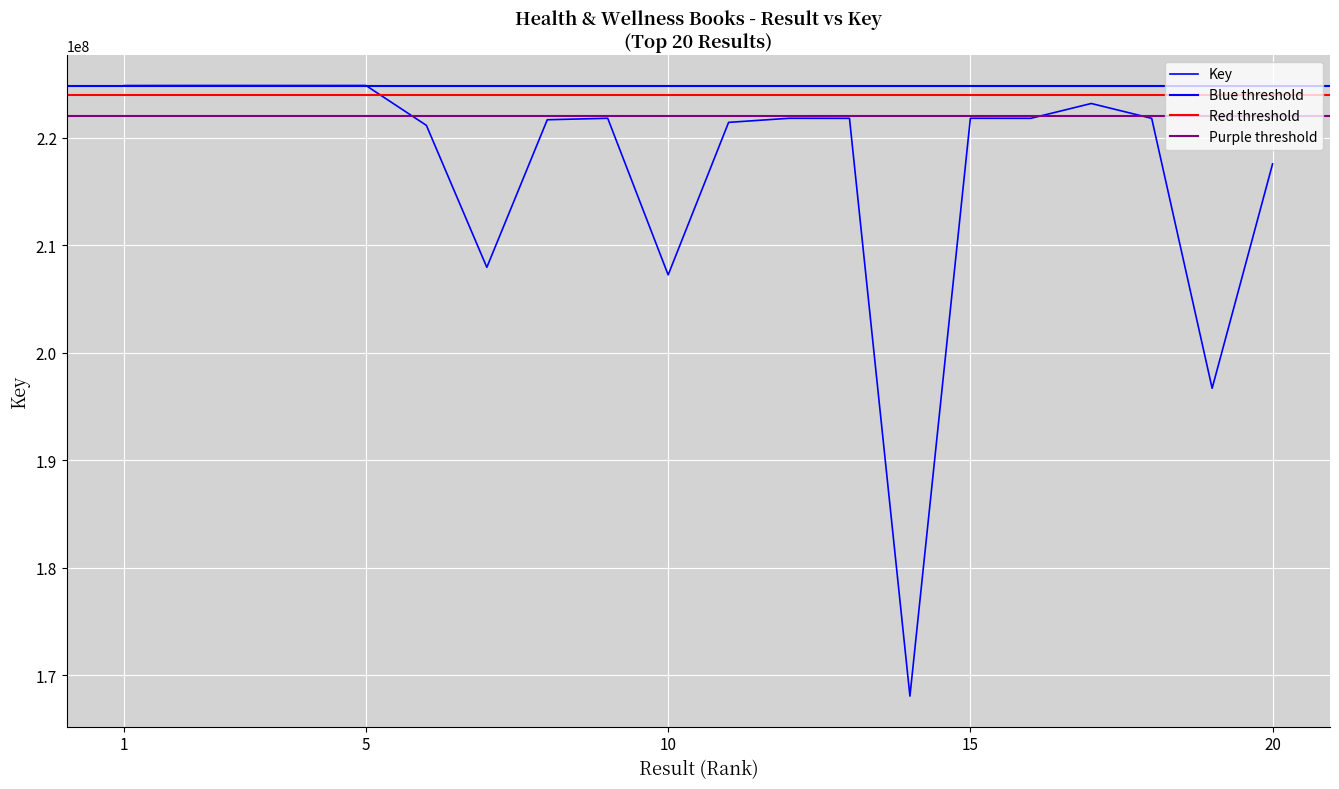

Is it true that the value at 20 is 300686530?

False